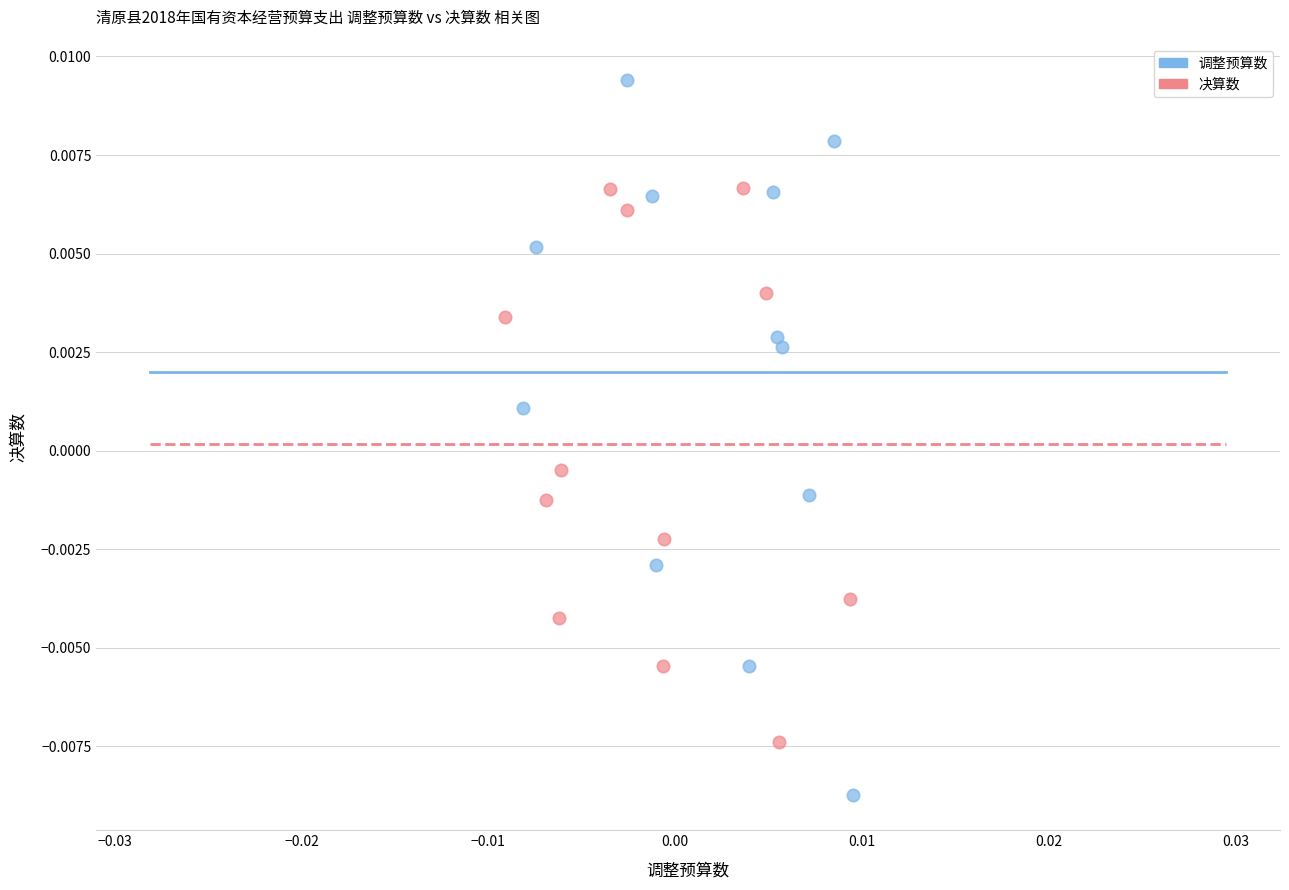

Which series contains the lowest Y value?

调整预算数